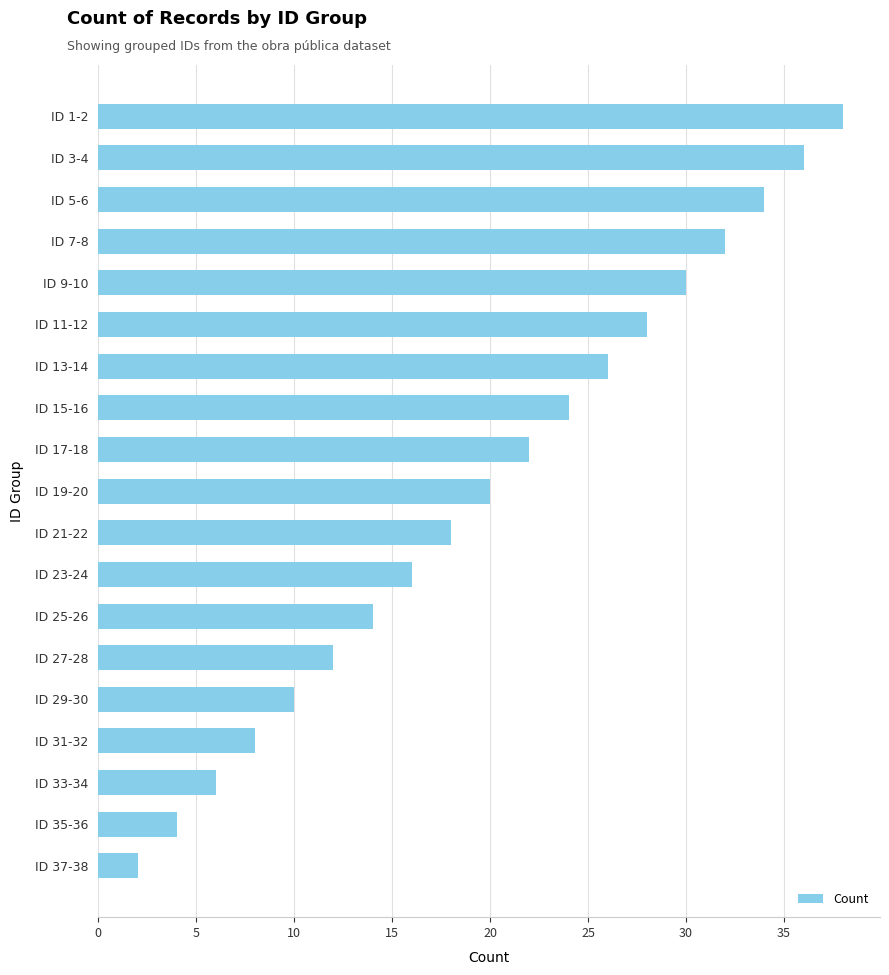

Which has a higher value, ID 5-6 or ID 19-20?

ID 5-6